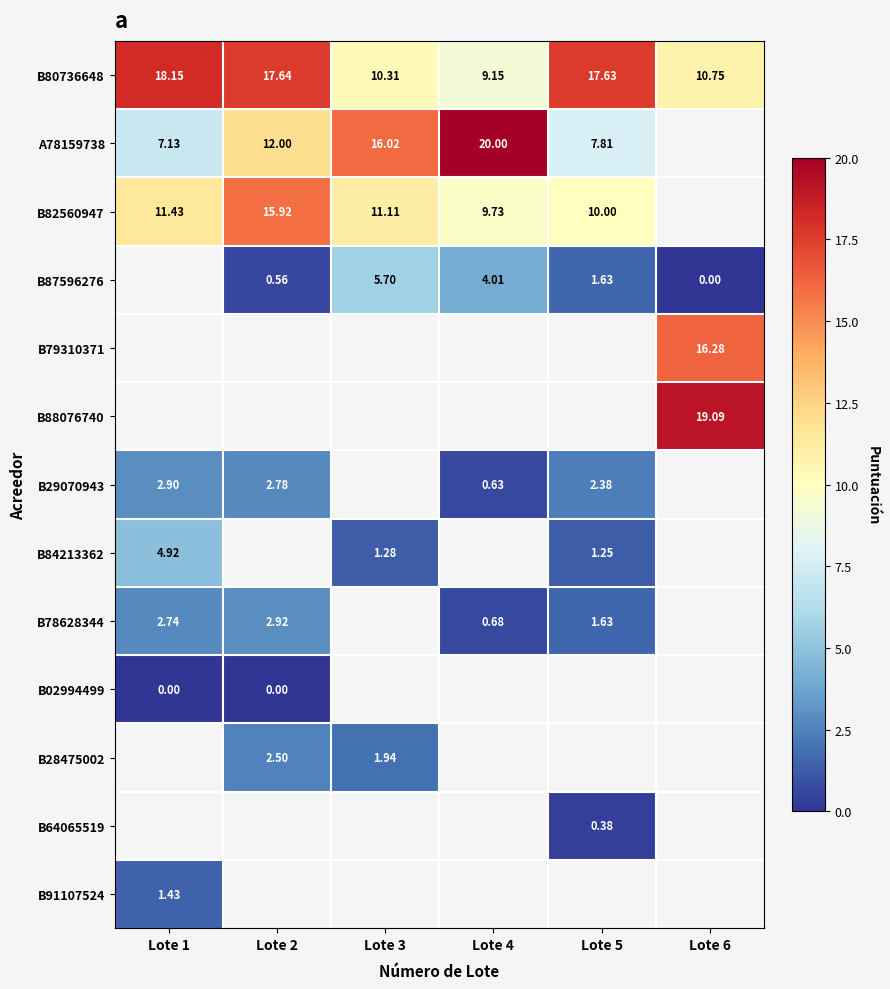

Is the value of B64065519 at Lote 4 greater than the value of B02994499 at Lote 1?

No